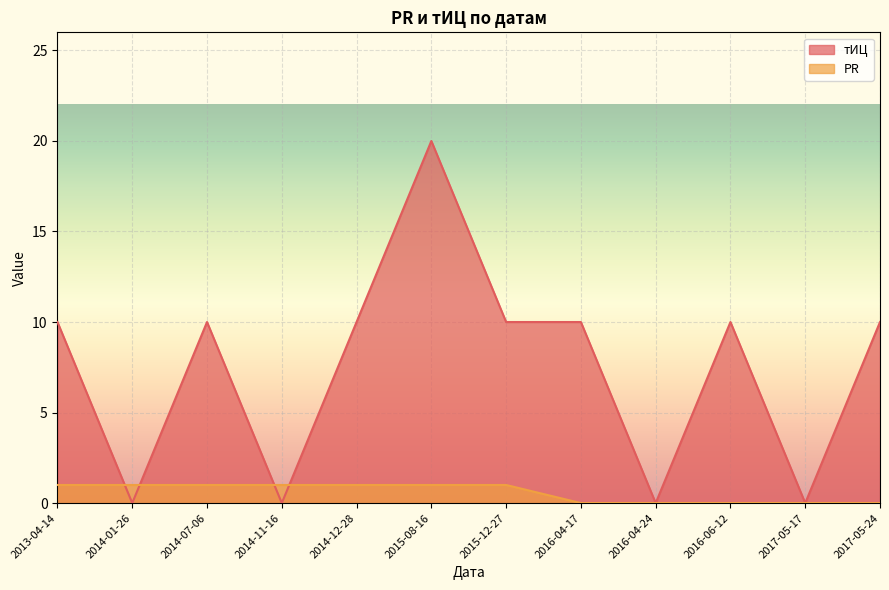

Between 2016-04-17 and 2016-06-12, which series saw the biggest shift?

тИЦ